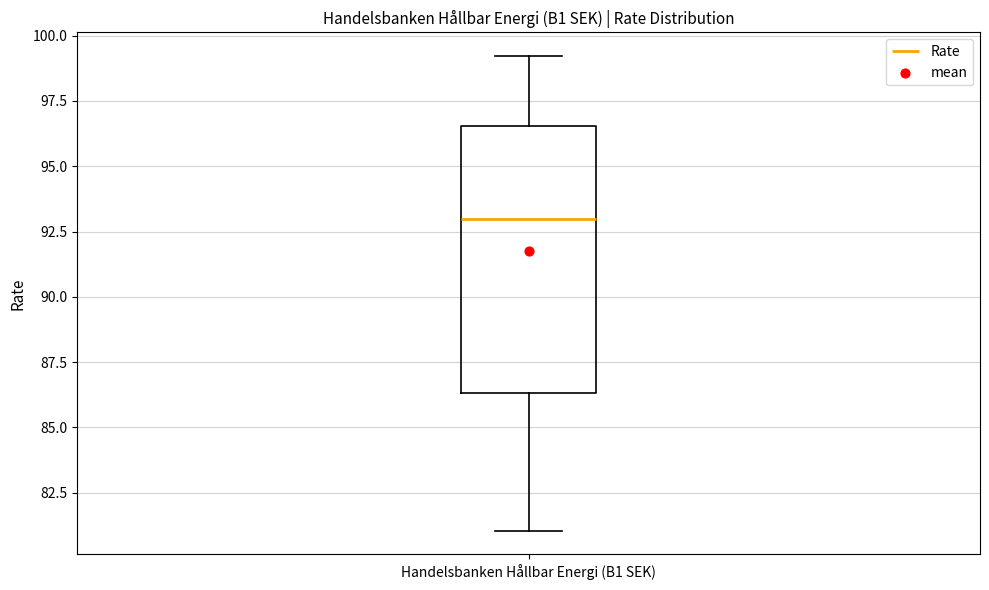

Read this box plot against the y-axis: the position of the median line, the range covered by the box, and the ends of both whiskers. The values are not printed on the chart, so give them approximately, as read against the axis.

median 93.0, box 86.5 to 96.5, whiskers 81.0 to 99.0